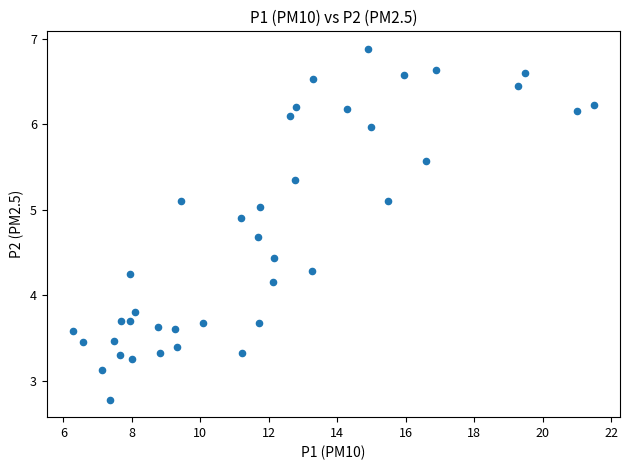

What is the range of Y values (max minus min)?

4.1